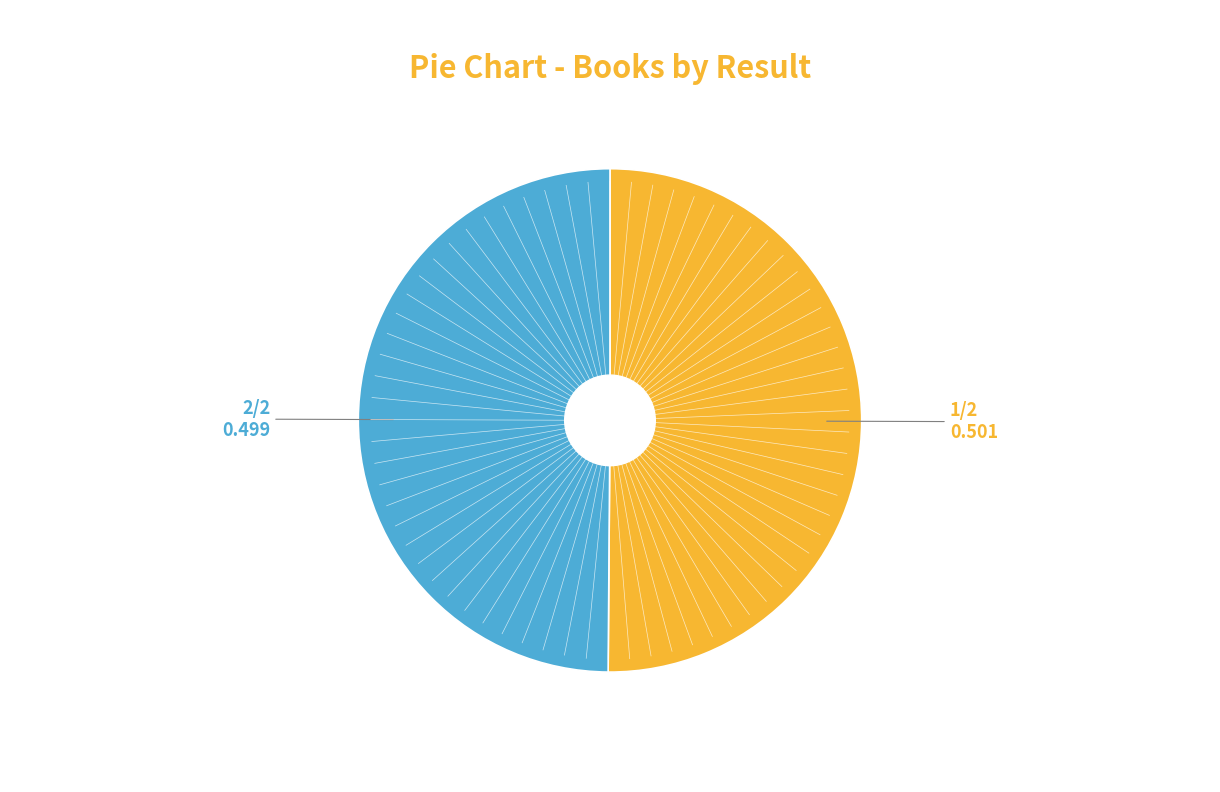

What is the ratio of the value at 1 to the value at 2?

1.0